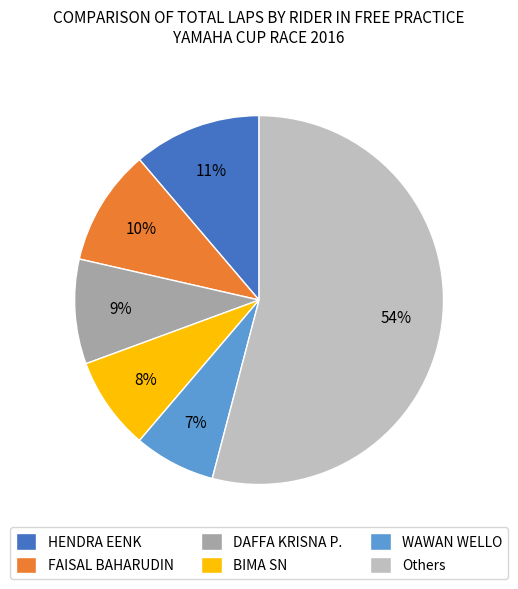

To the nearest percent, what portion does WAWAN WELLO represent?

7%